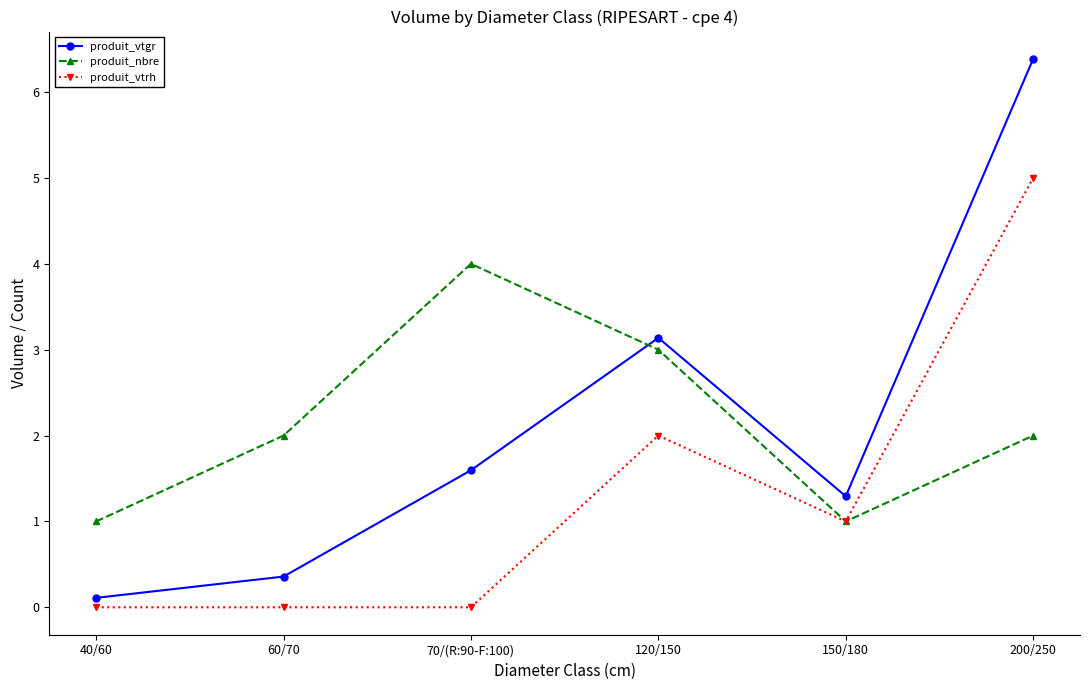

Count the number of data series in this chart.

3